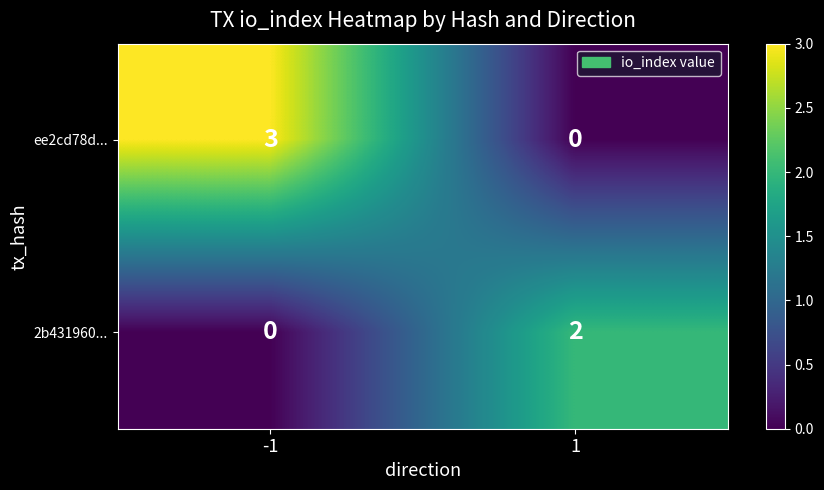

Which series has the largest total across all categories?

ee2cd78d...